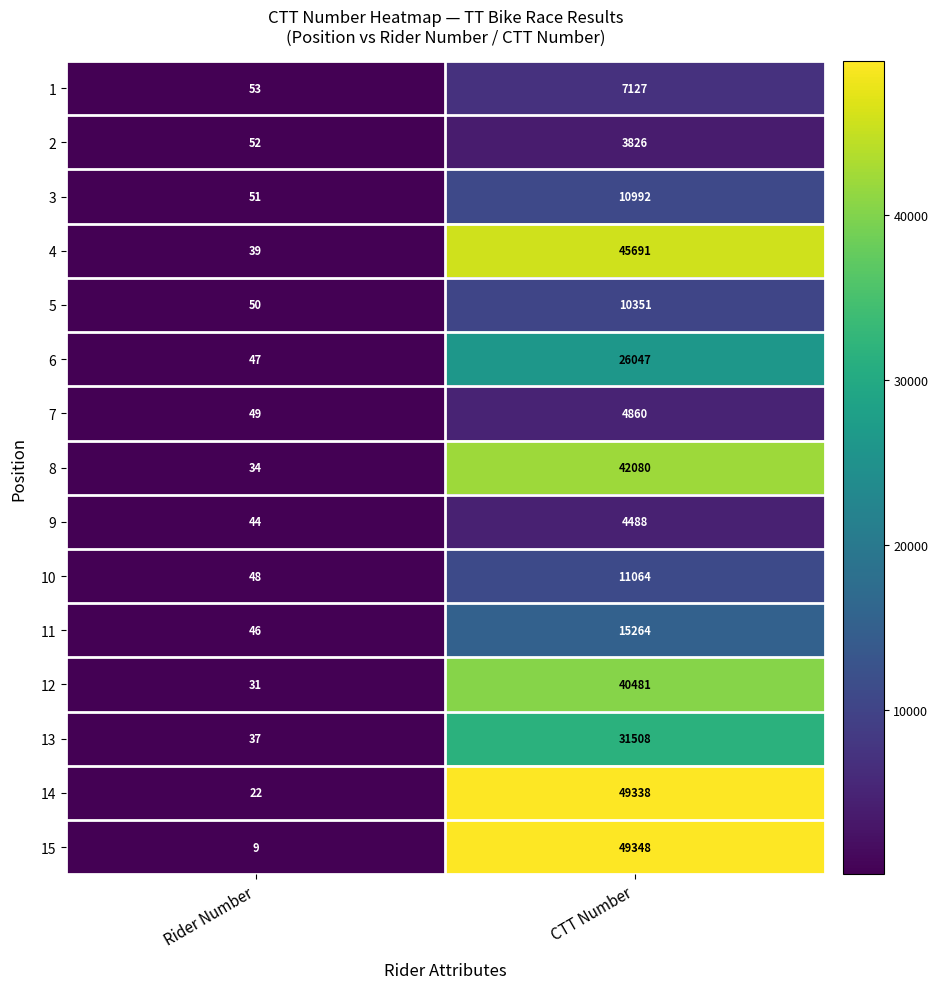

What is the difference between the maximum and minimum values in the 14 series?

49316